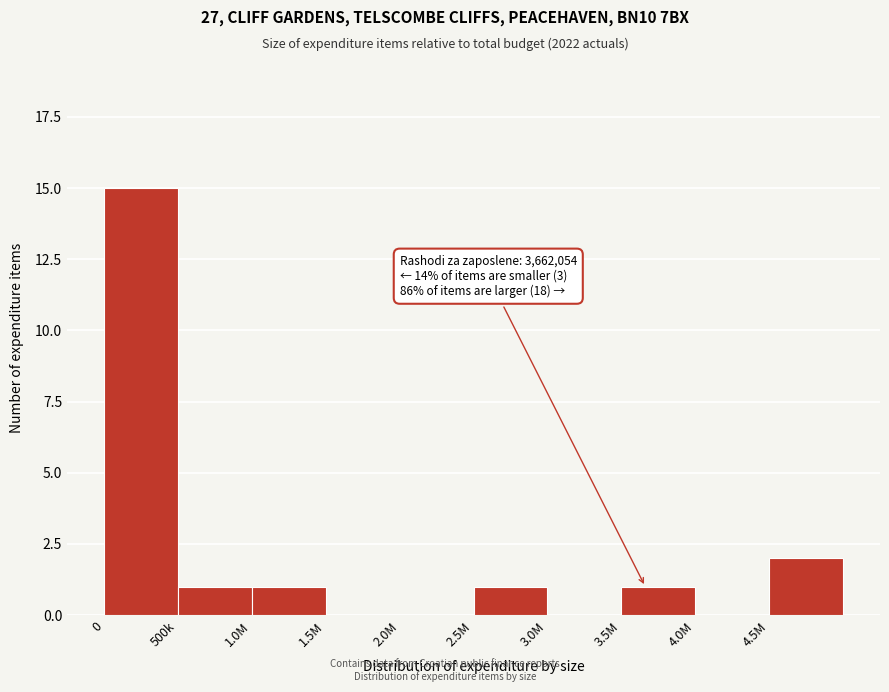

Reading left to right, transcribe all the data shown in this chart.

0=15	500k=1	1.0M=1	1.5M=0	2.0M=0	2.5M=1	3.0M=0	3.5M=1	4.0M=0	4.5M=2